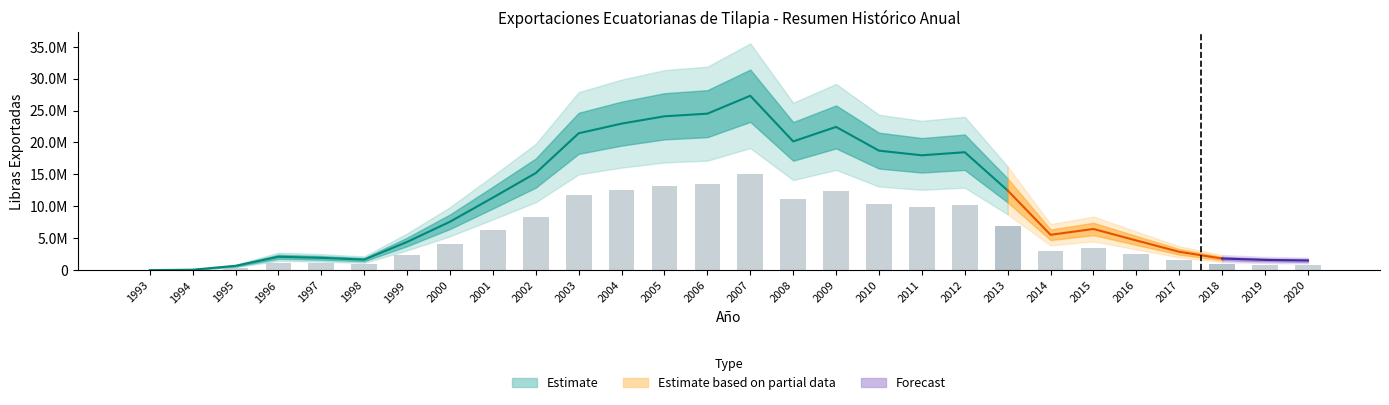

Where is Dolares nearest to the value 0?

1993